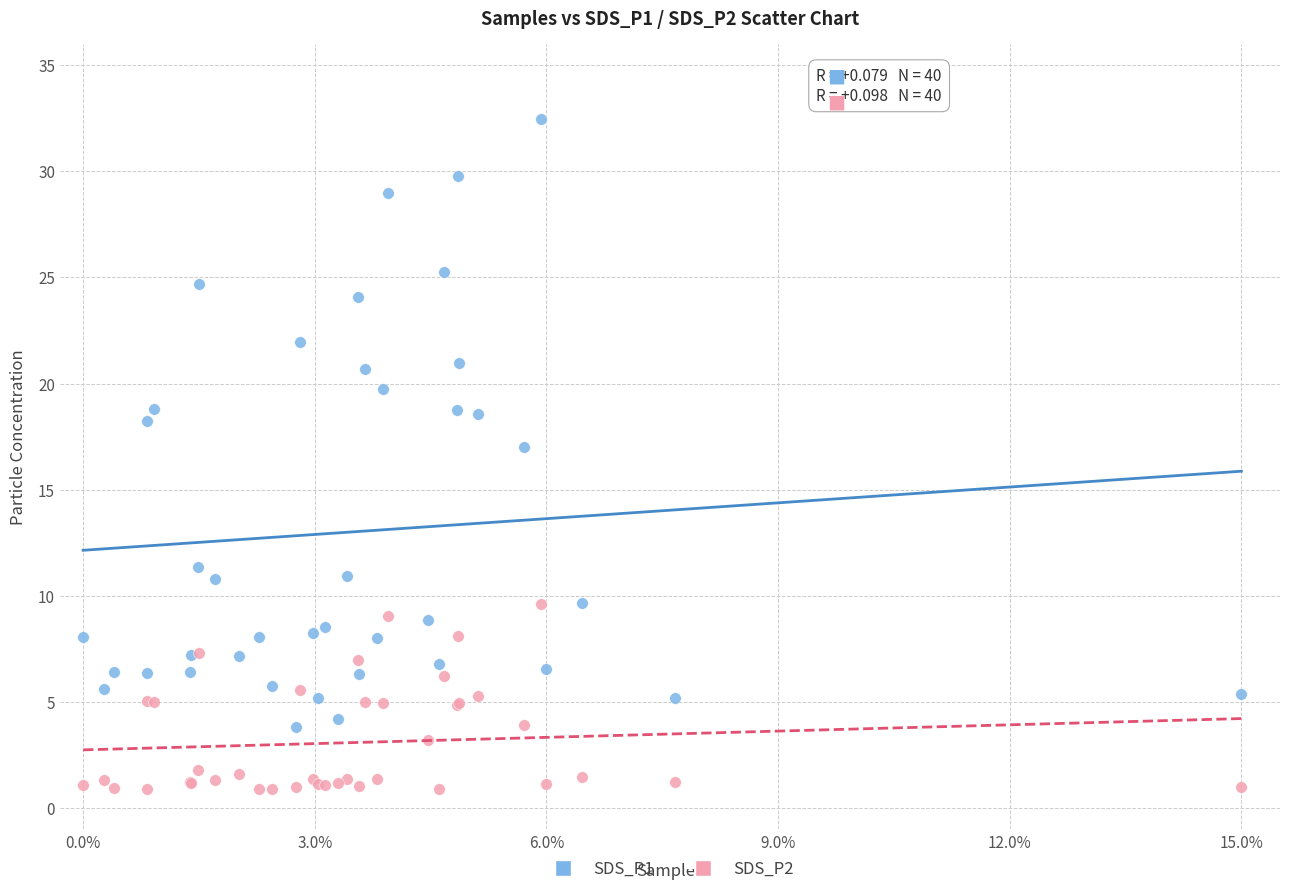

Which series contains the highest Y value?

SDS_P1